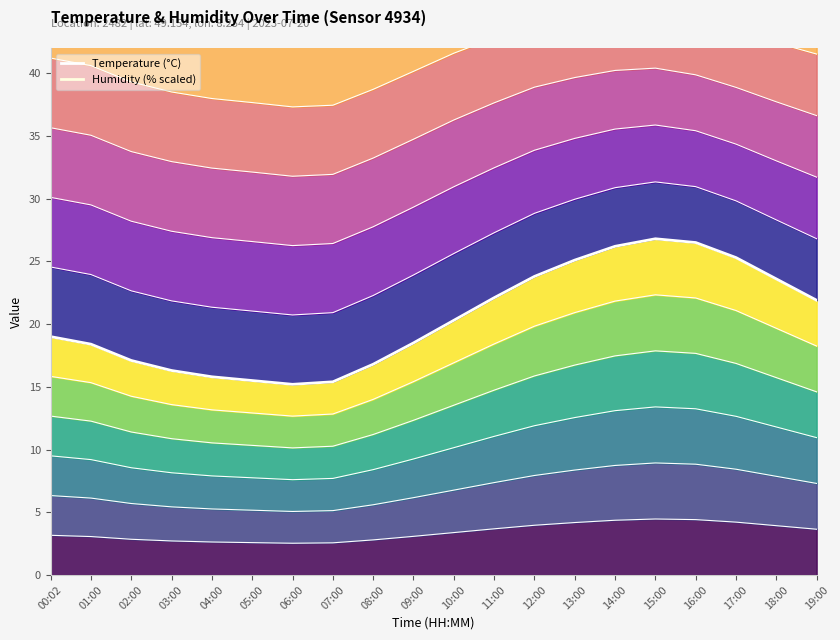

Which series has the largest total across all categories?

humidity (scaled)